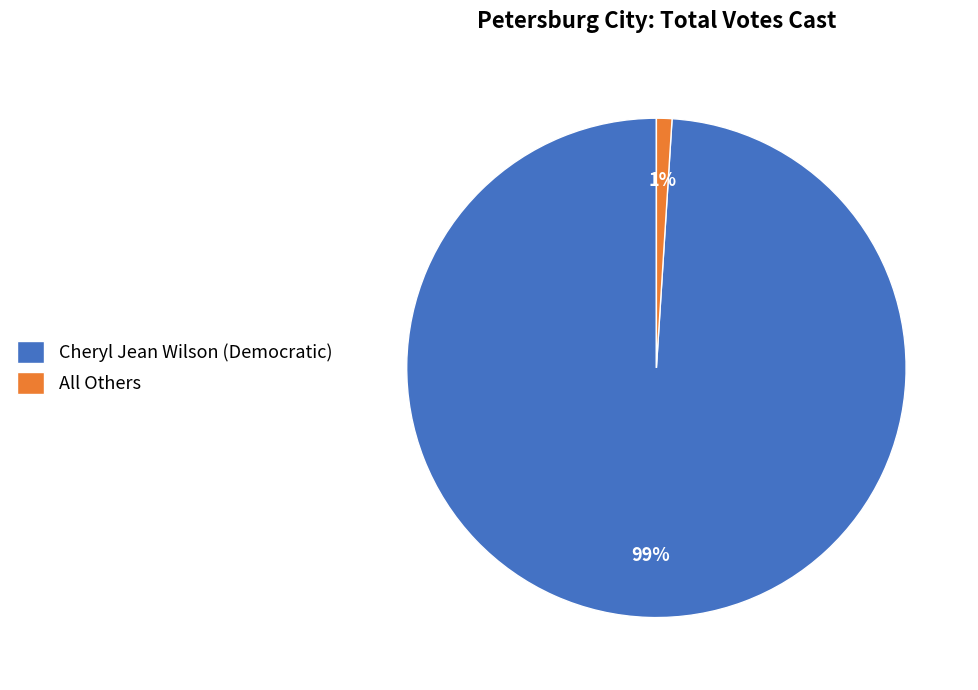

True or false: Cheryl Jean Wilson (Democratic) accounts for 87% of the total.

False